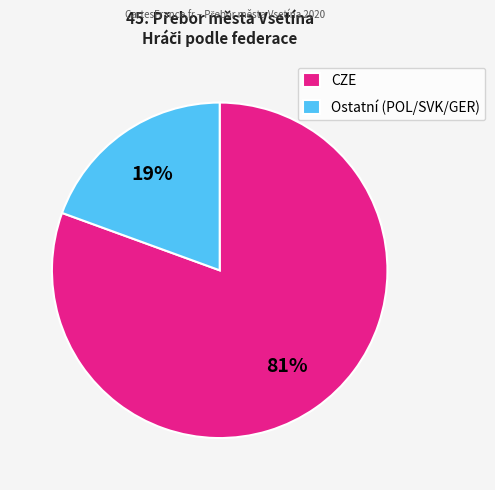

To the nearest percent, what percentage of the pie is CZE?

81%